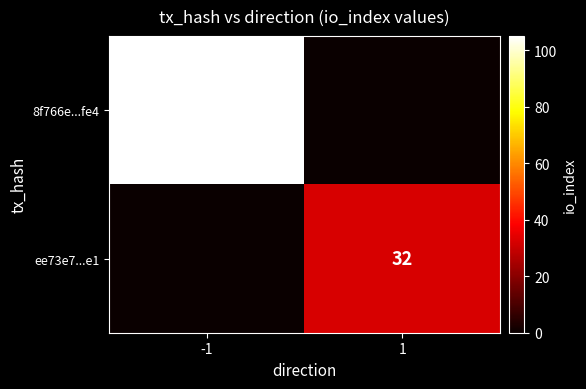

Is it true that 8f766e...fe4 equals 154 at -1?

False